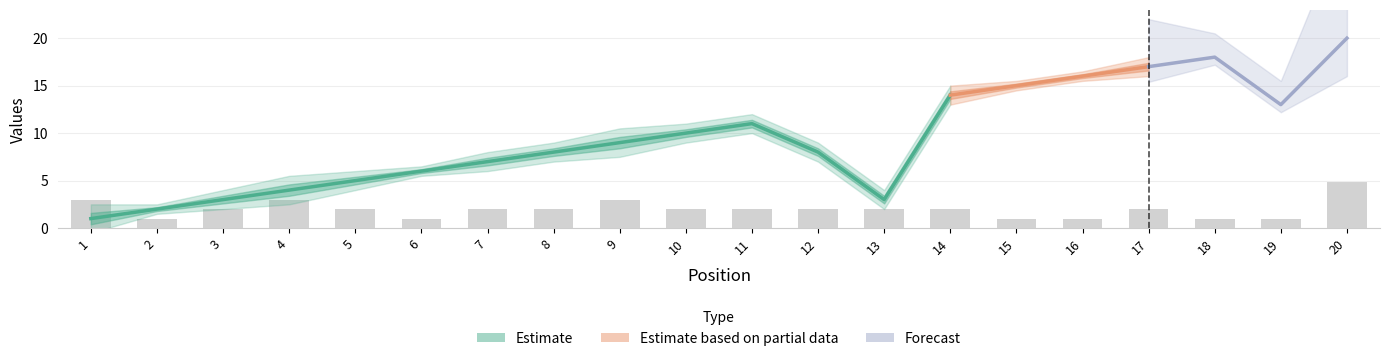

What is the average value?

2